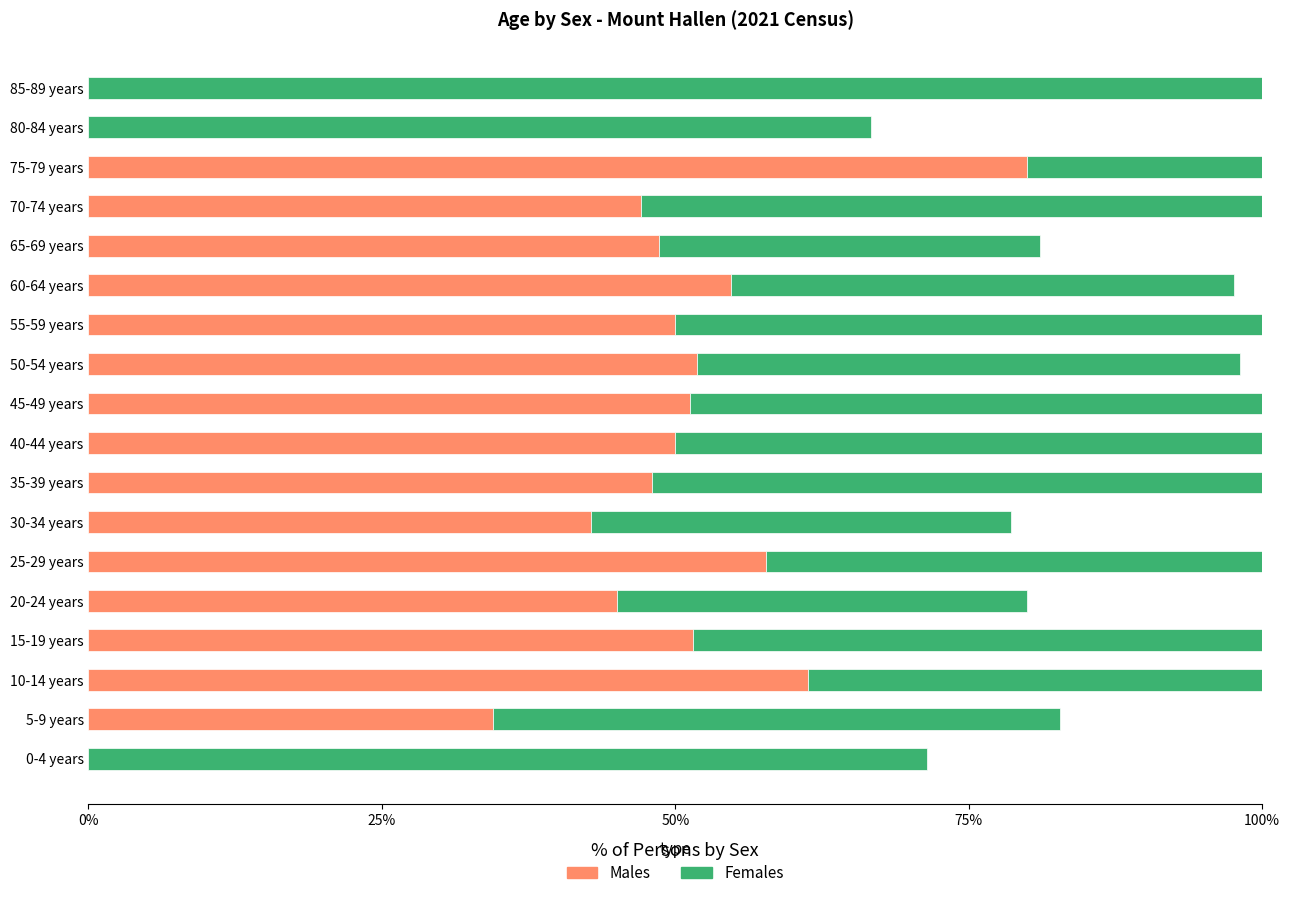

List the series in order of their peak value, lowest first.

Males, Females